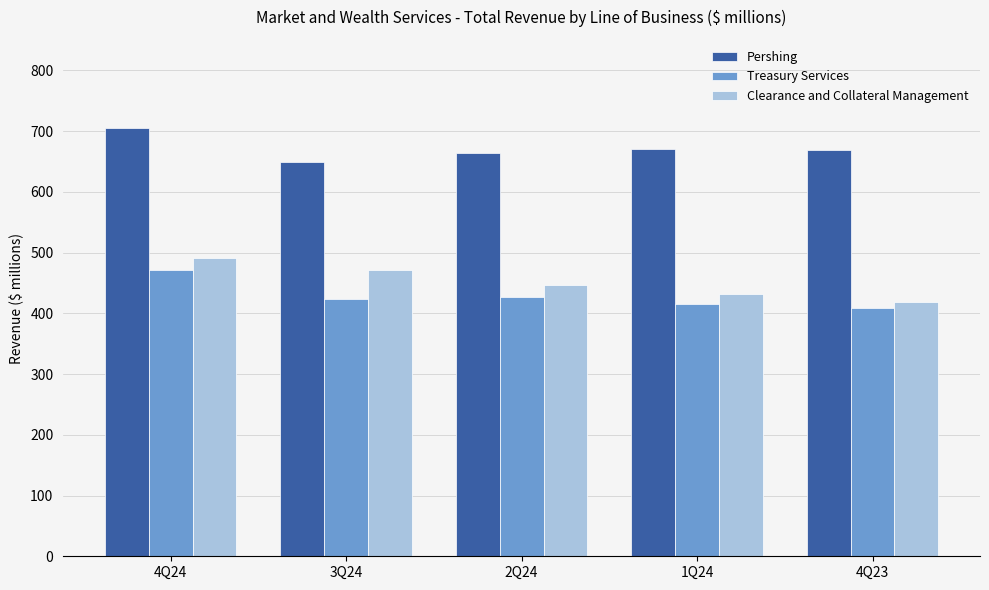

True or false: Treasury Services has a value of 291 at 4Q24.

False